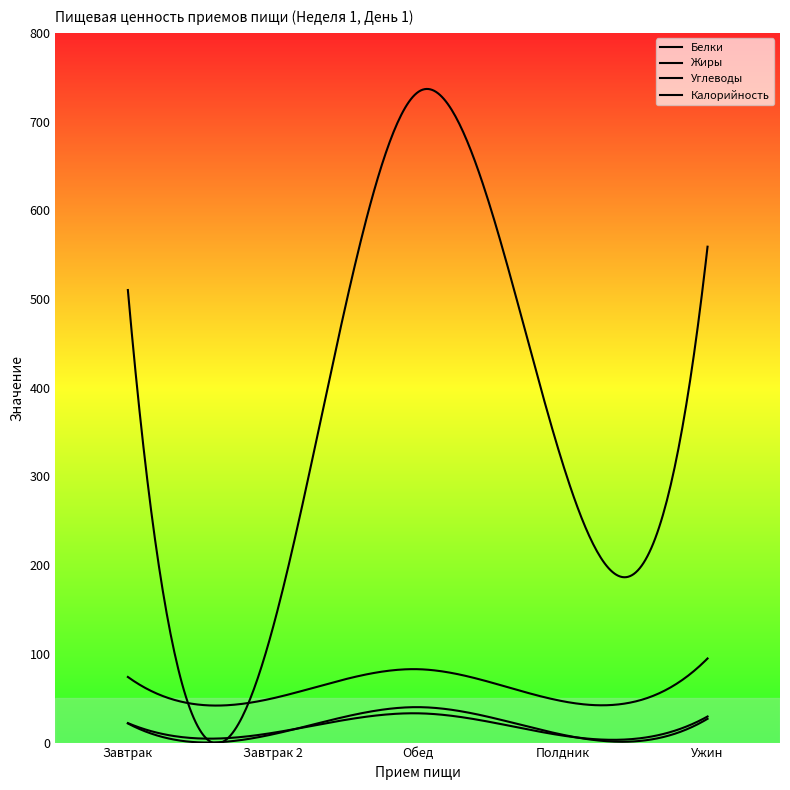

At which category is the sum across all series the highest?

Обед